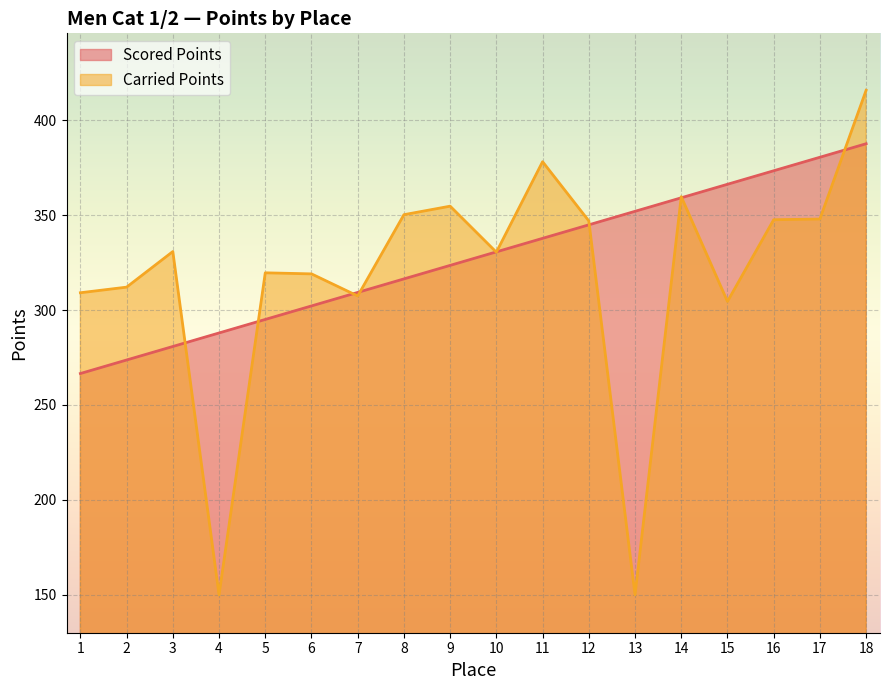

What is the value of the Scored Points point at the 4th from the left?

287.9